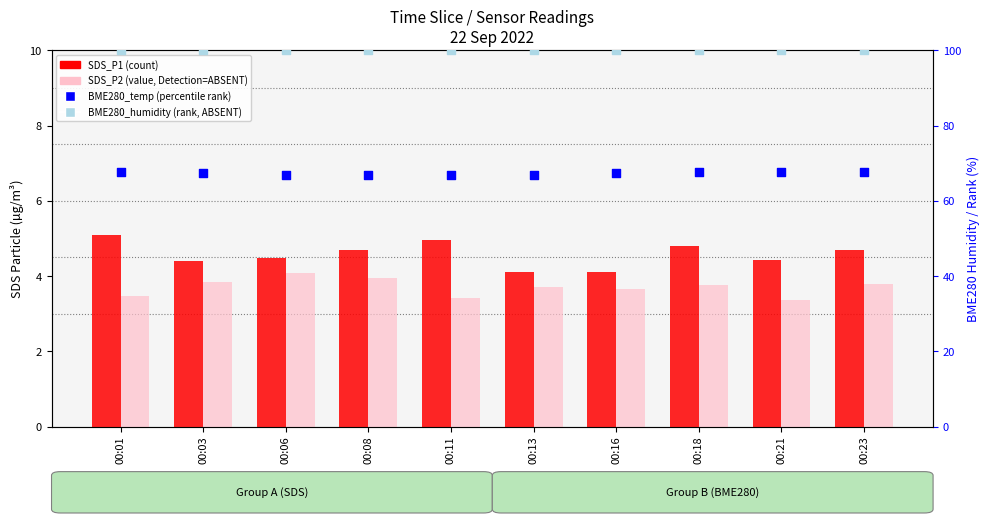

Which series has the largest total across all categories?

BME280_humidity (rank, ABSENT)